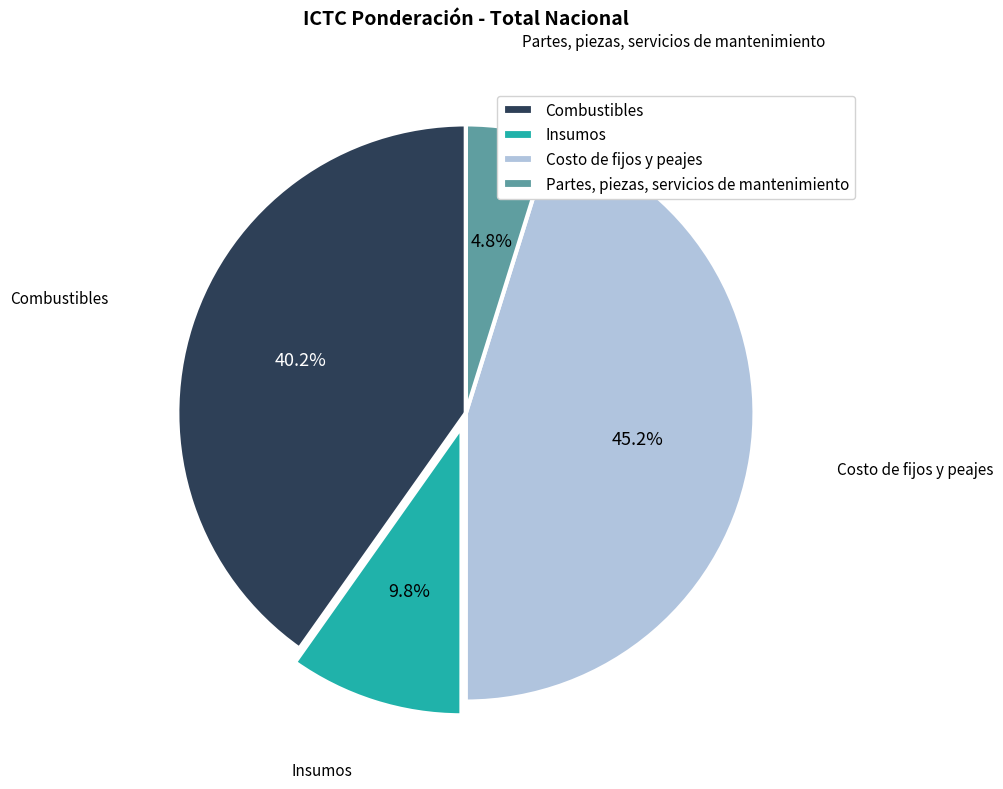

Is Costo de fijos y peajes the majority of the pie?

No